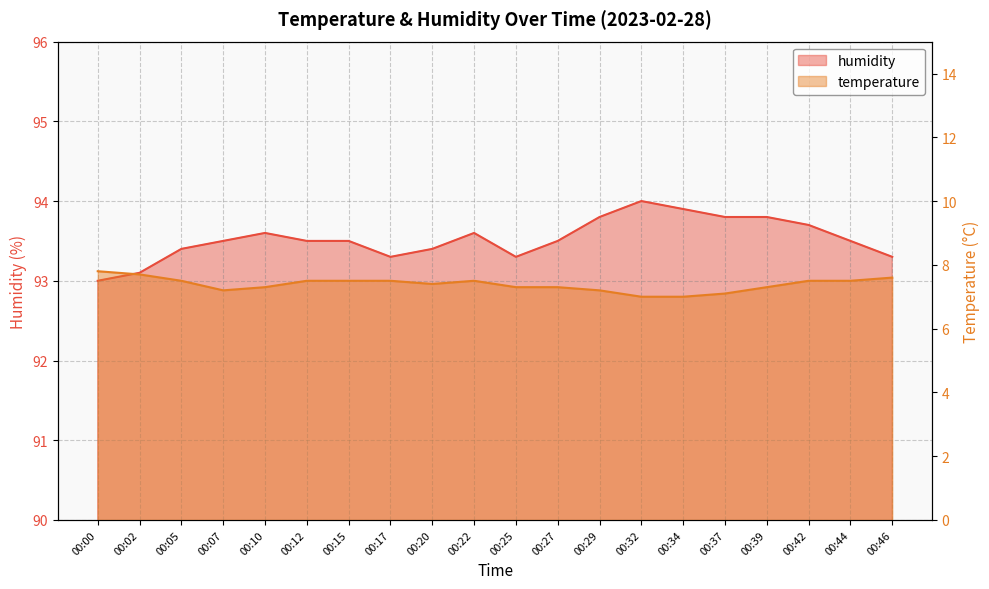

List the labels in order of humidity value, largest first.

00:32, 00:34, 00:29, 00:37, 00:39, 00:42, 00:10, 00:22, 00:07, 00:12, 00:15, 00:27, 00:44, 00:05, 00:20, 00:17, 00:25, 00:46, 00:02, 00:00